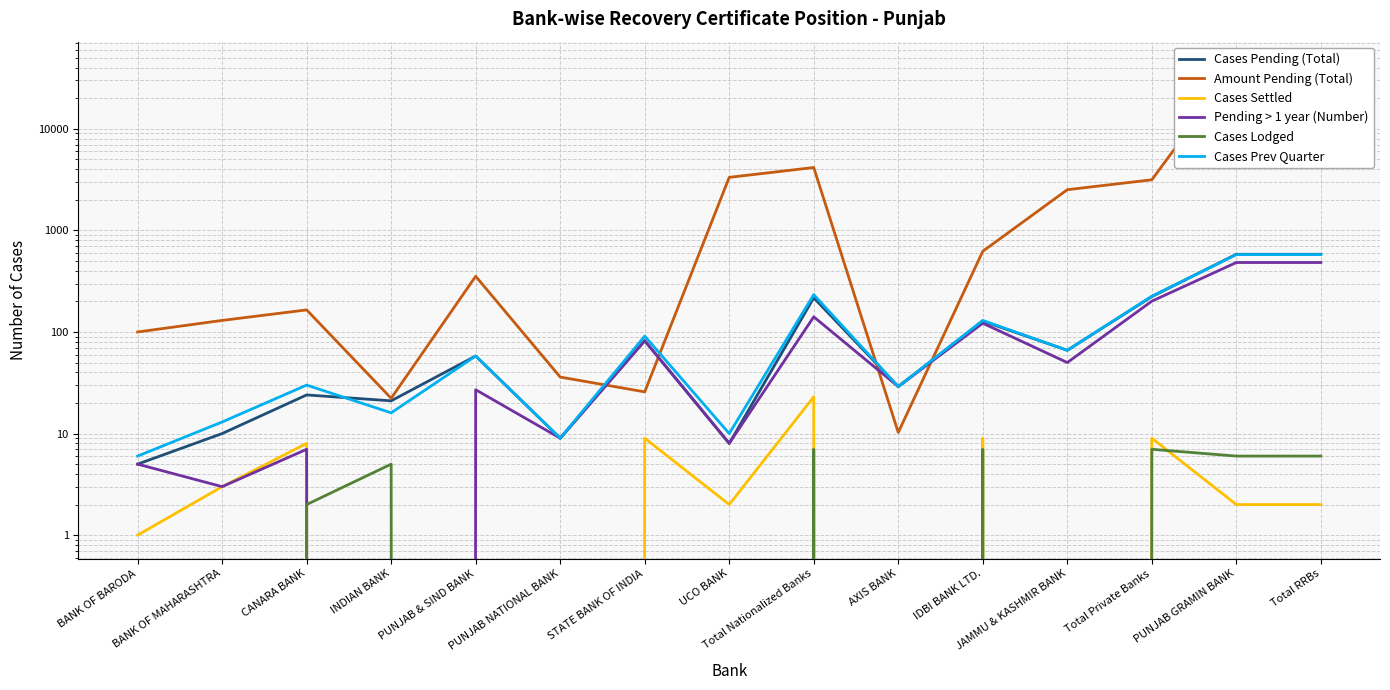

Is the value of Pending > 1 year (Number) at JAMMU & KASHMIR BANK greater than the value of Cases Settled at INDIAN BANK?

Yes